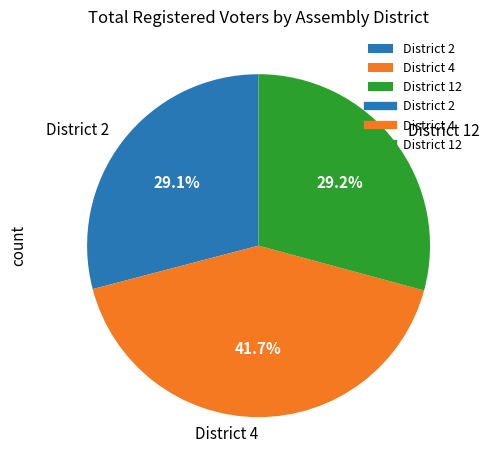

Is District 4 the majority of the pie?

No